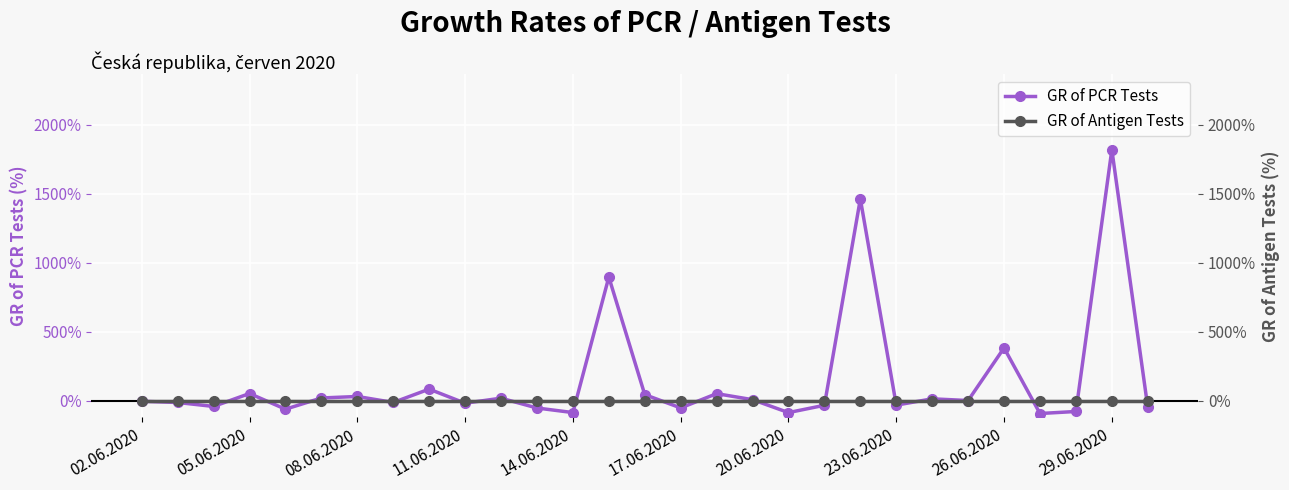

True or false: GR of PCR Tests has more than 0 points higher than both neighbors.

True